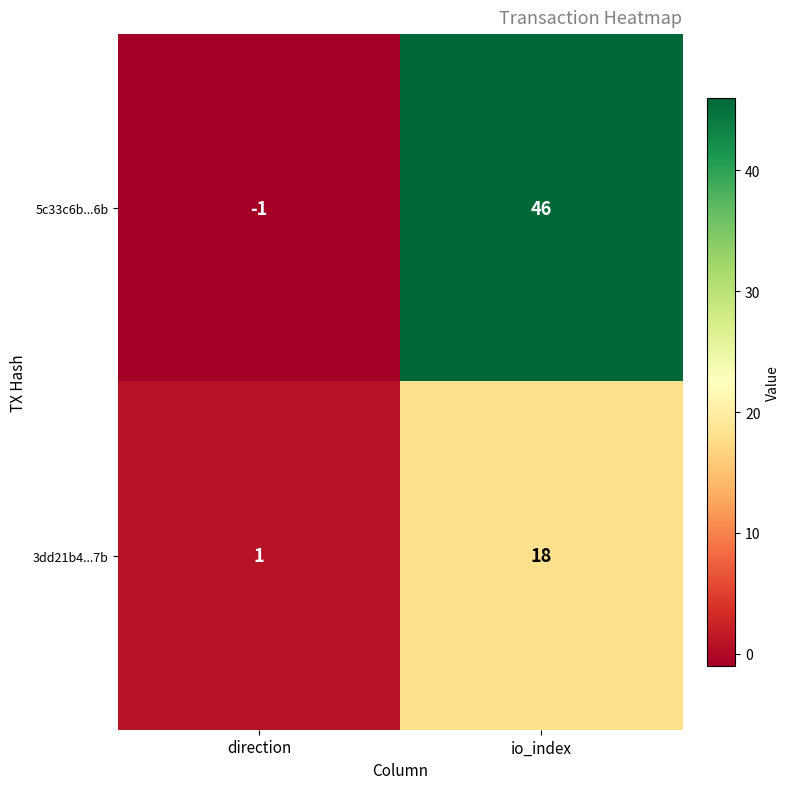

At which category is the sum across all series the highest?

io_index